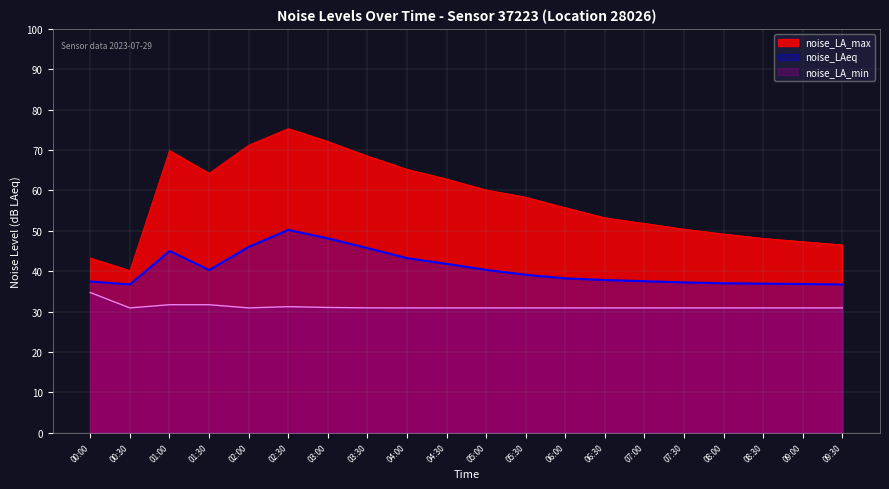

List the series in order of their peak value, lowest first.

noise_LA_min, noise_LAeq, noise_LA_max